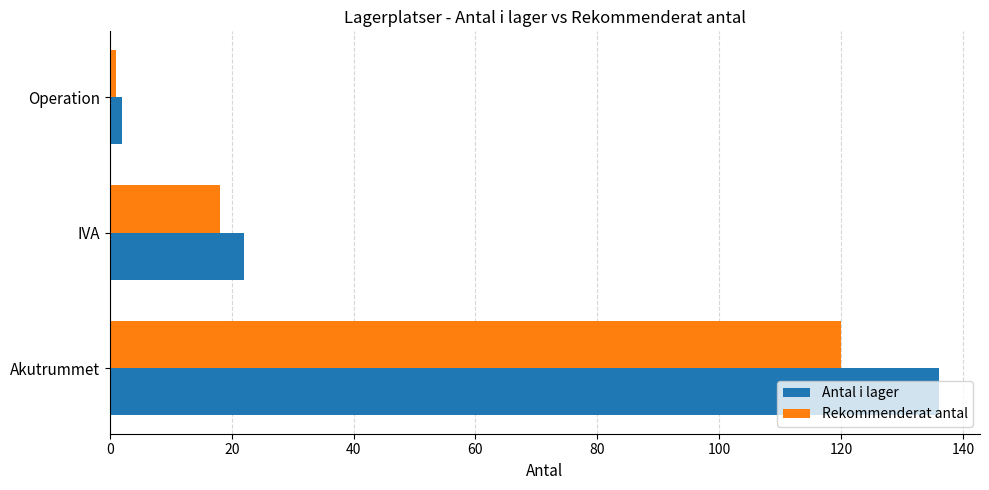

What are all the series names shown in the legend?

Antal i lager, Rekommenderat antal